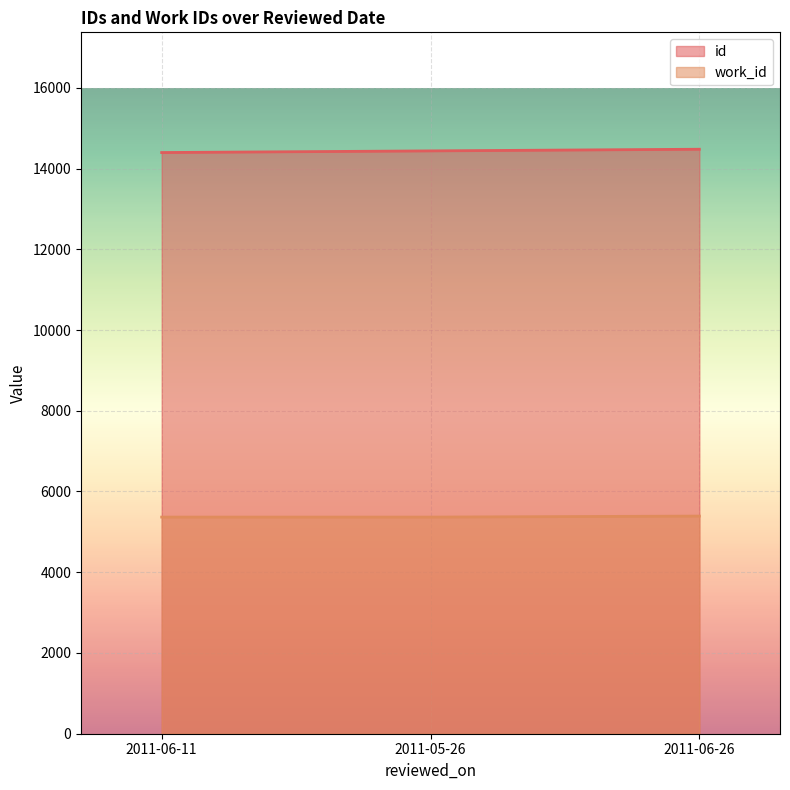

How many lines are shown in the chart?

2